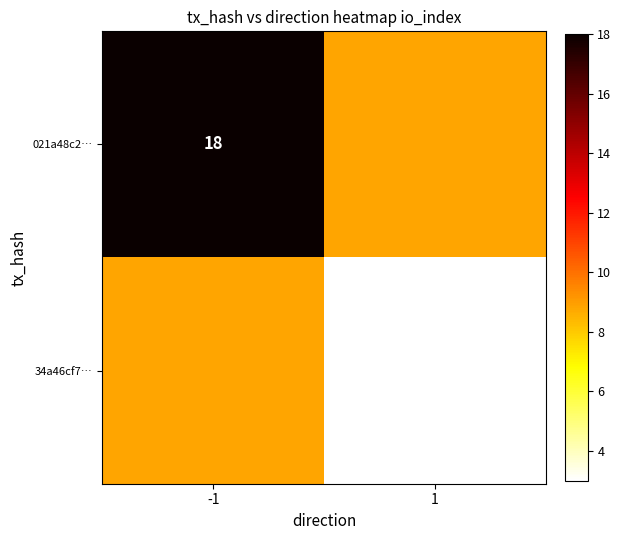

True or false: 021a48c2… has a value of 18 at -1.

True